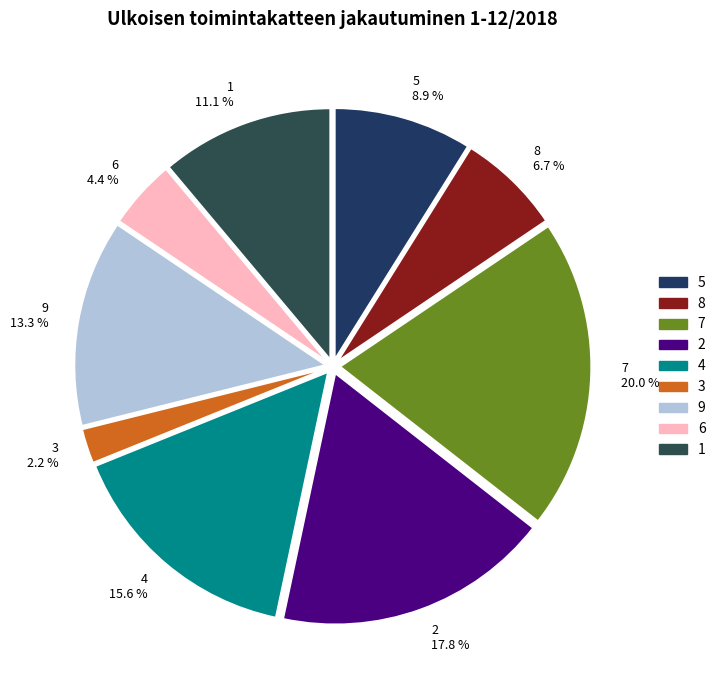

Rank the categories by value from lowest to highest.

3, 6, 8, 5, 1, 9, 4, 2, 7